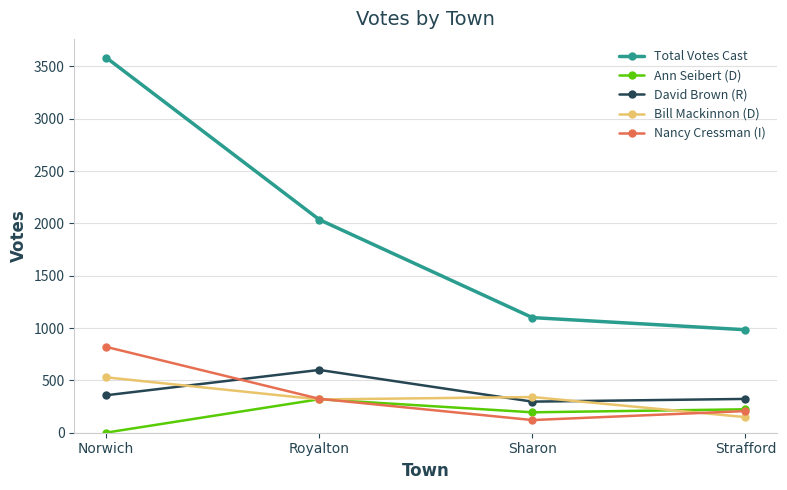

Reading left to right, list all the values displayed in this chart.

Total Votes Cast: Norwich=3584	Royalton=2036	Sharon=1100	Strafford=984
Ann Seibert (D): Norwich=1	Royalton=320	Sharon=195	Strafford=224
David Brown (R): Norwich=358	Royalton=600	Sharon=297	Strafford=323
Bill Mackinnon (D): Norwich=529	Royalton=318	Sharon=341	Strafford=149
Nancy Cressman (I): Norwich=820	Royalton=324	Sharon=121	Strafford=207